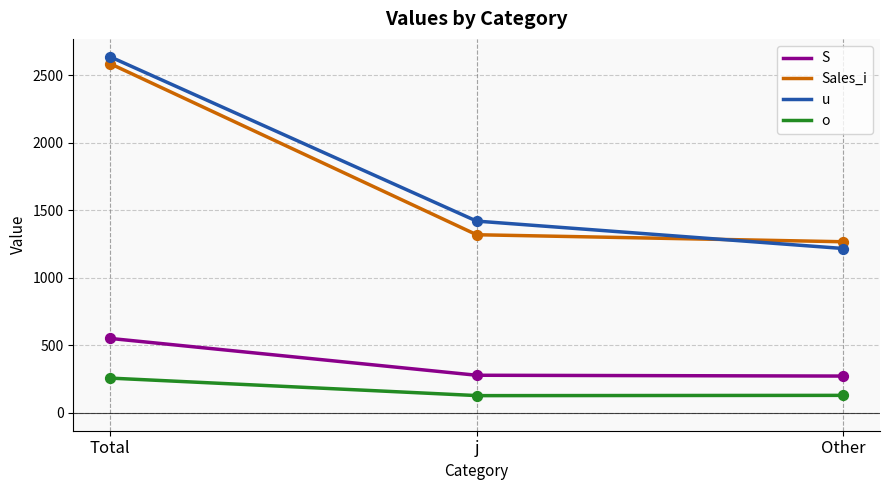

What is the total value across all series at Other?

2889